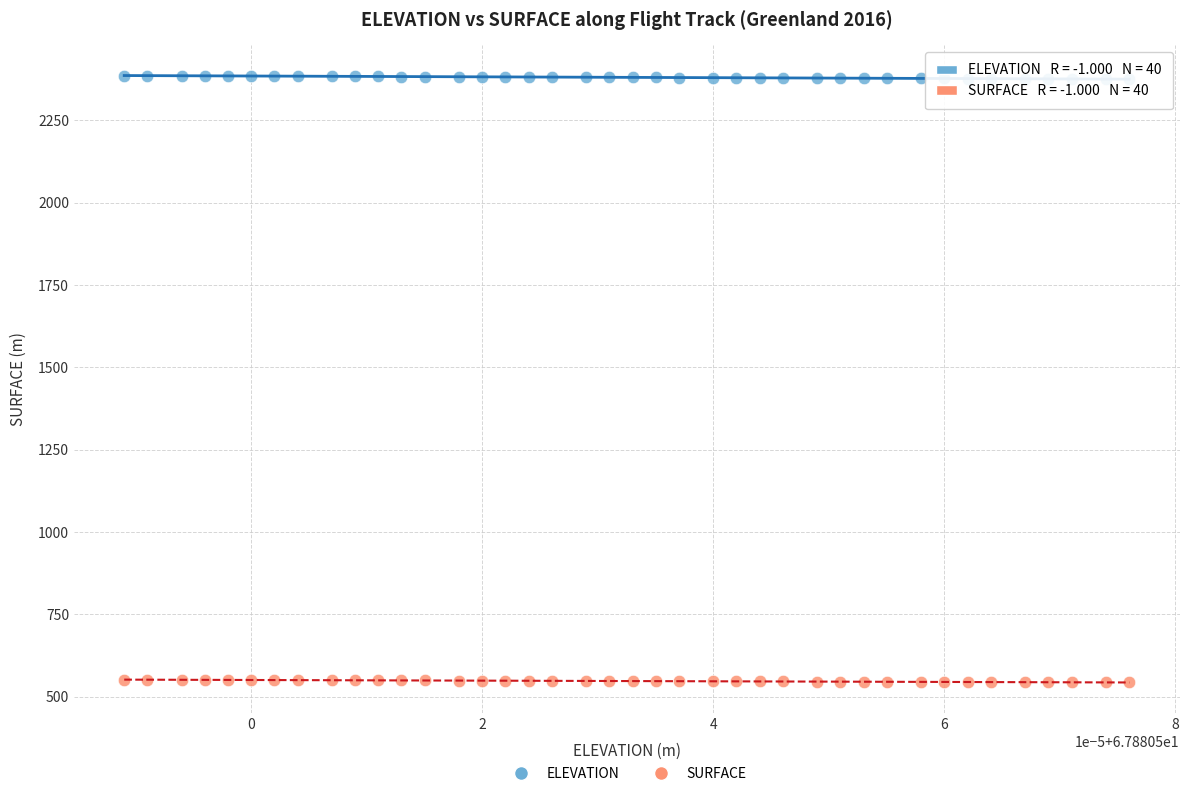

Which series reaches the minimum Y coordinate?

SURFACE